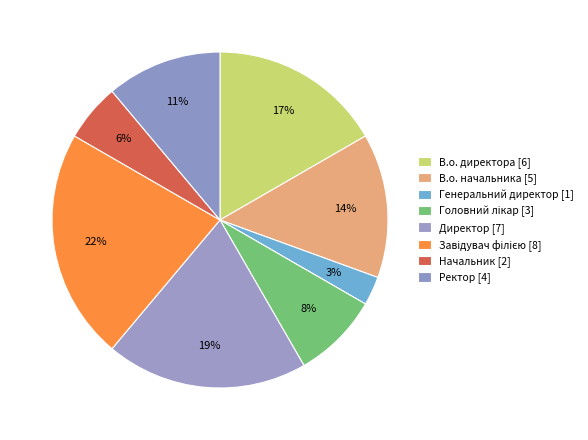

Which slice is the smallest?

Генеральний директор